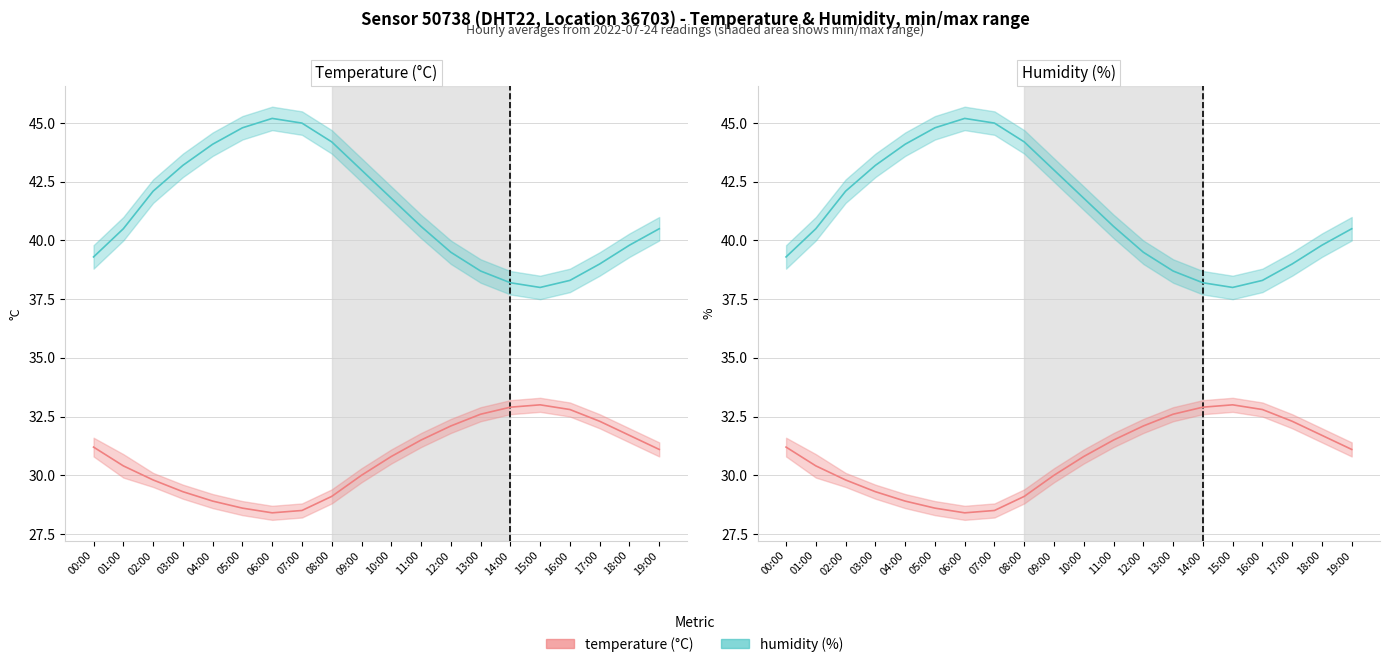

Is this an area chart (filled region under the line)?

No